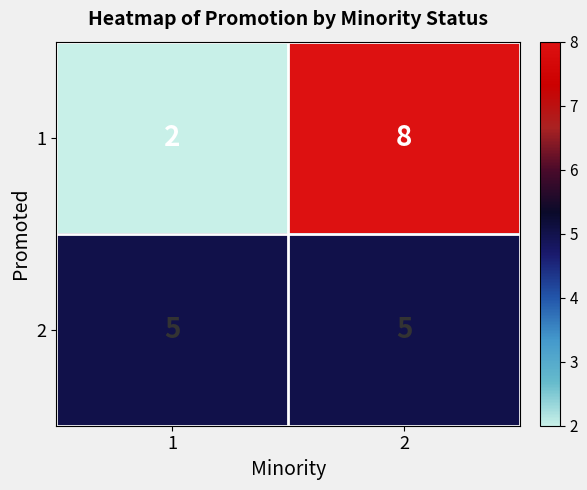

What is the spread (max minus min) of values at 1?

3